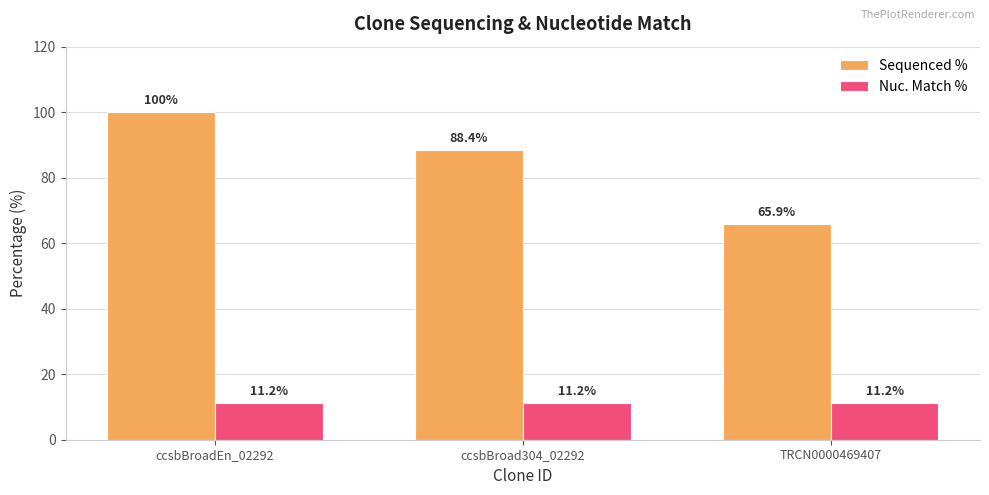

How many bars are there in total?

6